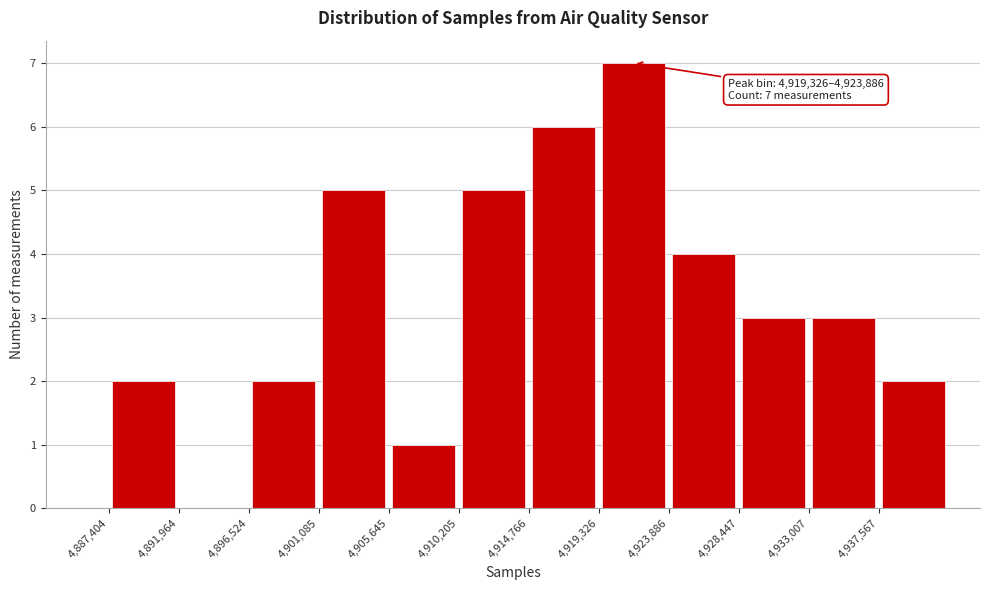

Which range on the x-axis has the tallest bar?

4919500 to 4924000